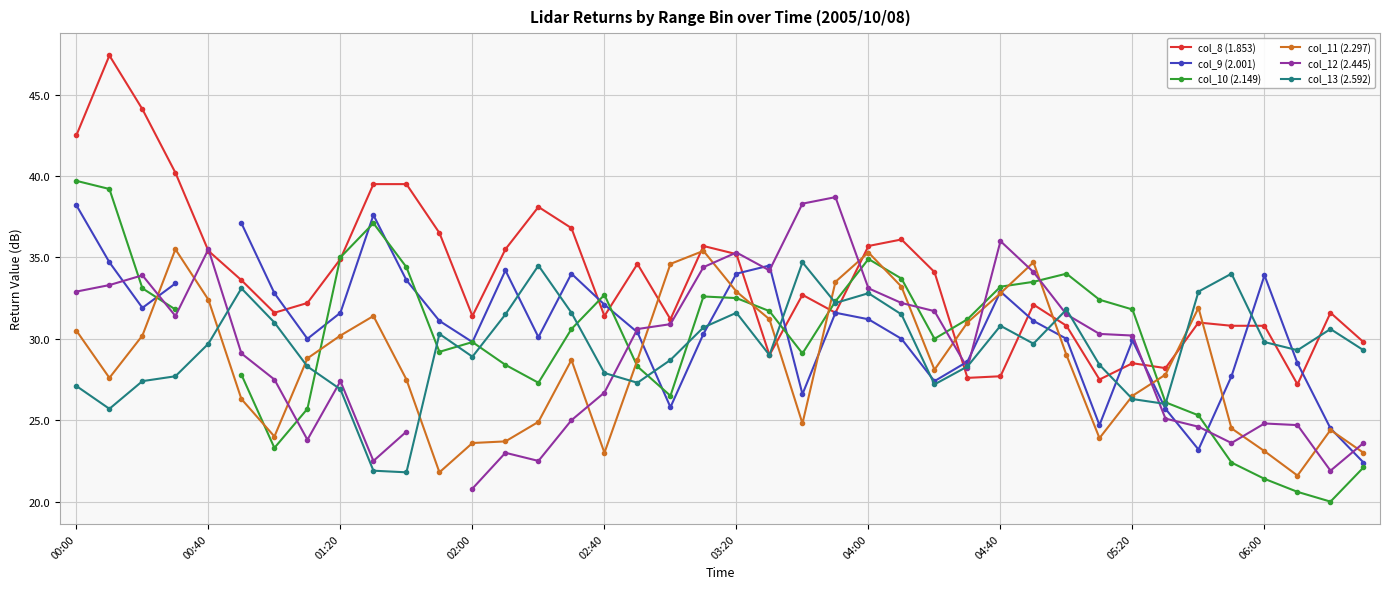

What is the highest value of the col_11 (2.297) series?

35.5